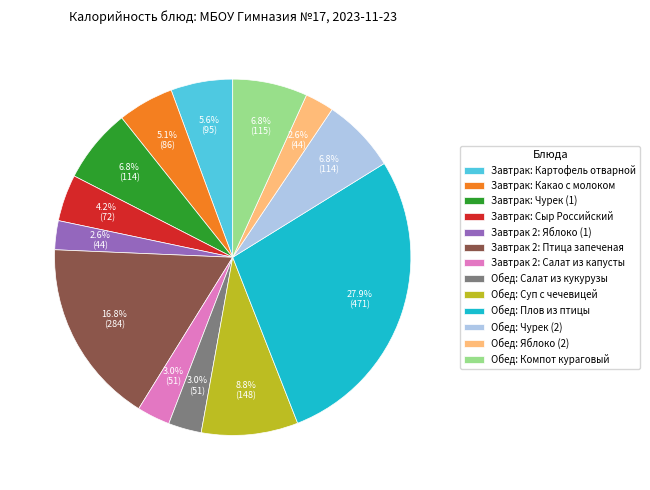

To the nearest percent, what percentage of the pie is Завтрак 2: Салат из капусты?

3%